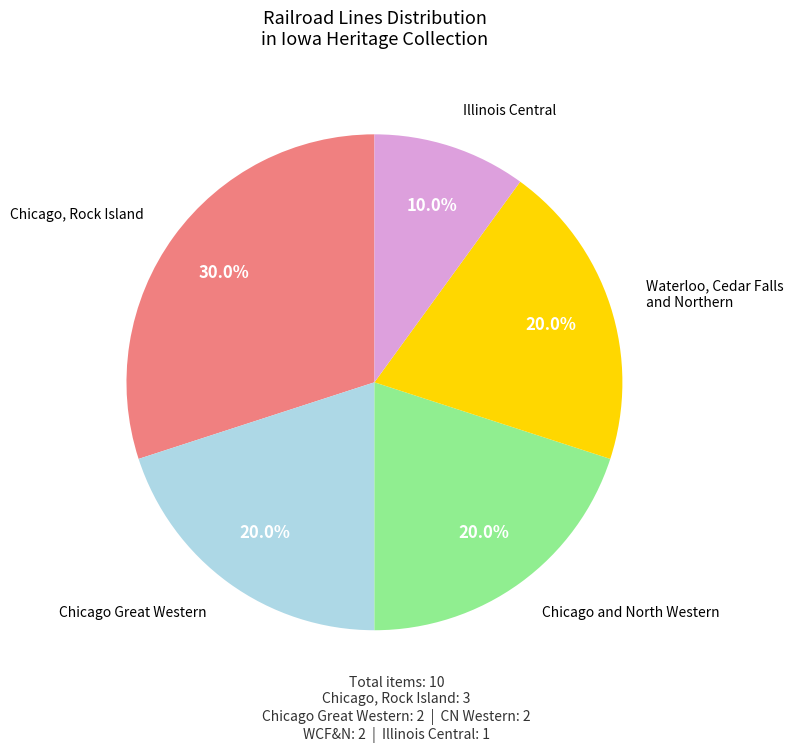

Is there a majority slice in this chart?

No